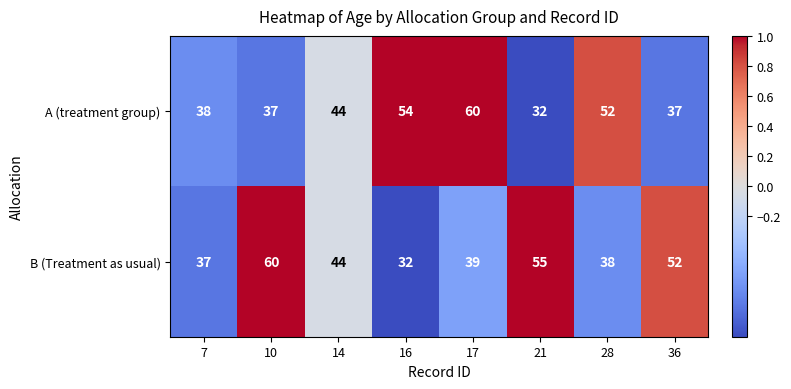

What is the highest value of the A (treatment group) series?

60